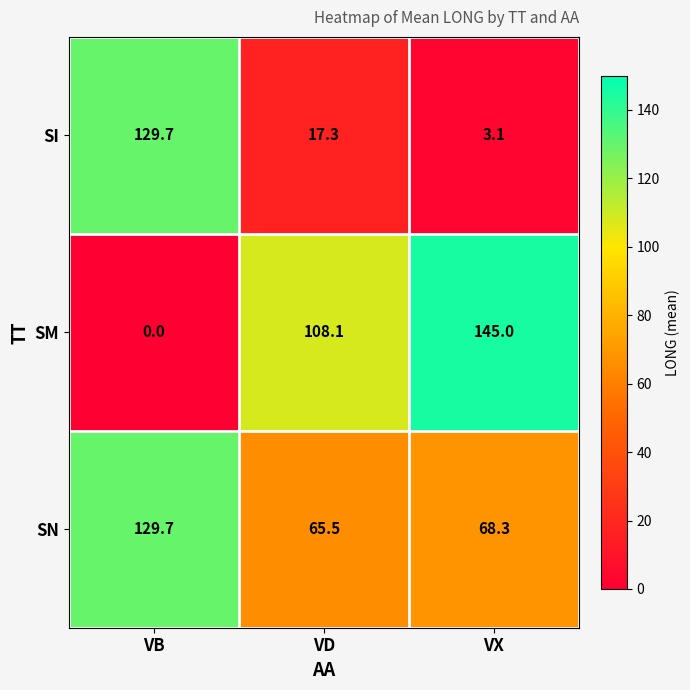

What is the difference between the maximum and second lowest values in the SM series?

36.9